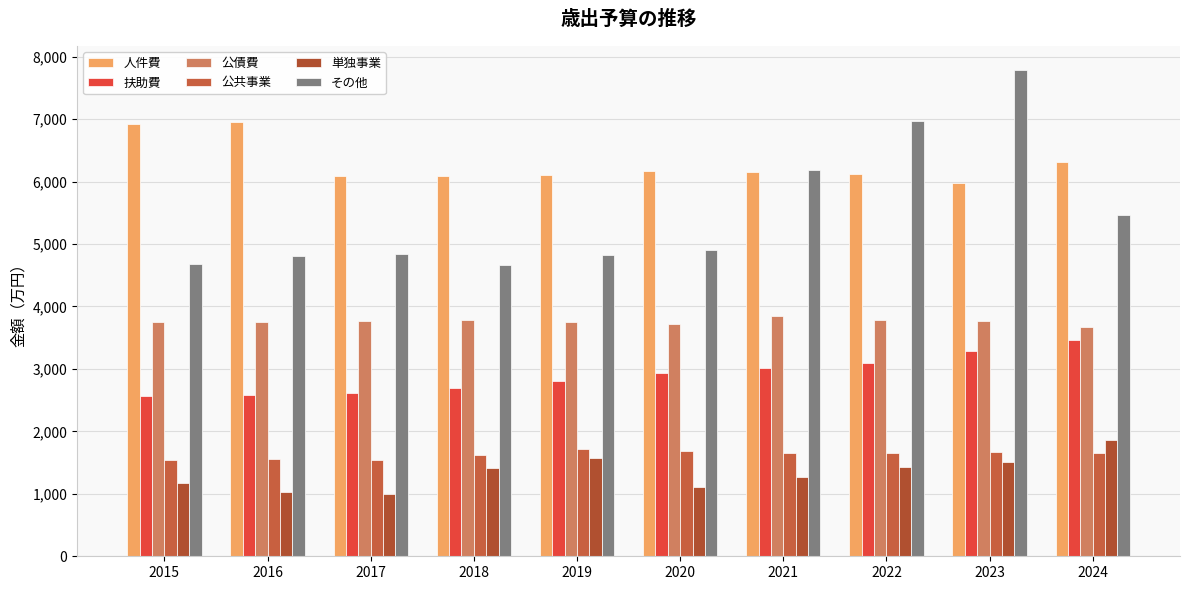

At which category is the sum across all series the highest?

2023